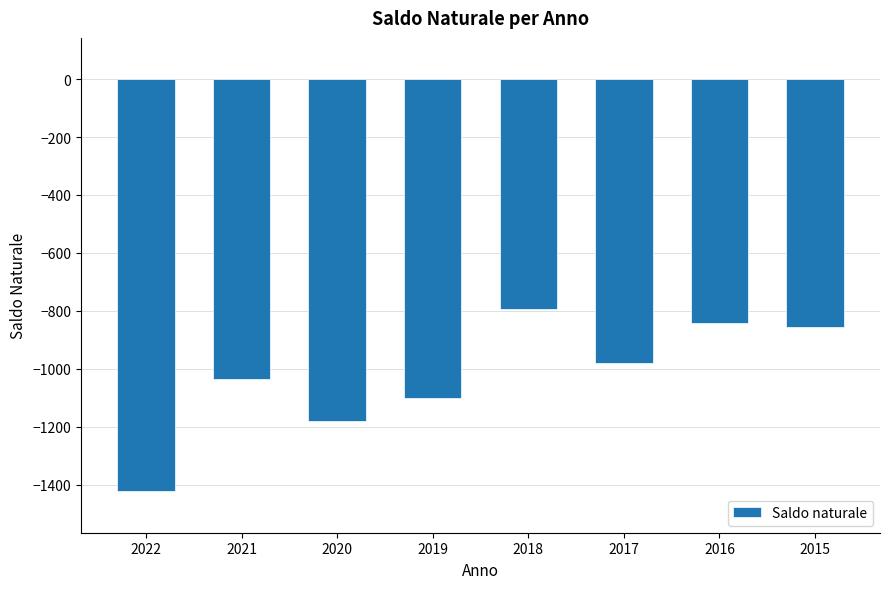

Between 2017 and 2022, which is larger?

2017